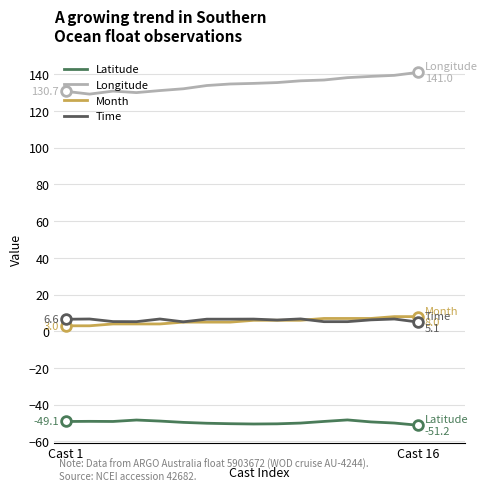

Does the chart have visible grid lines?

Yes